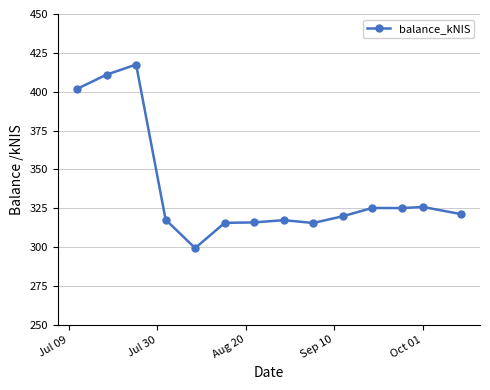

What is the value of the 2nd point from the left?

411.0